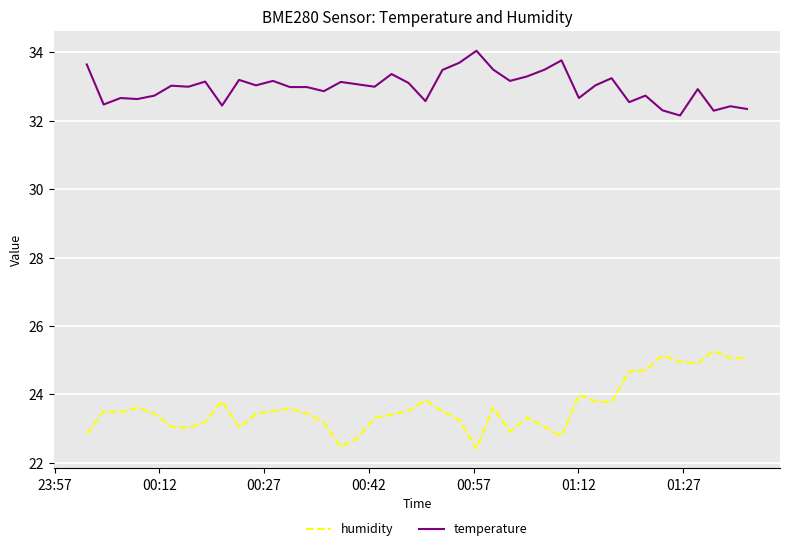

How many categories are shown in the chart?

40